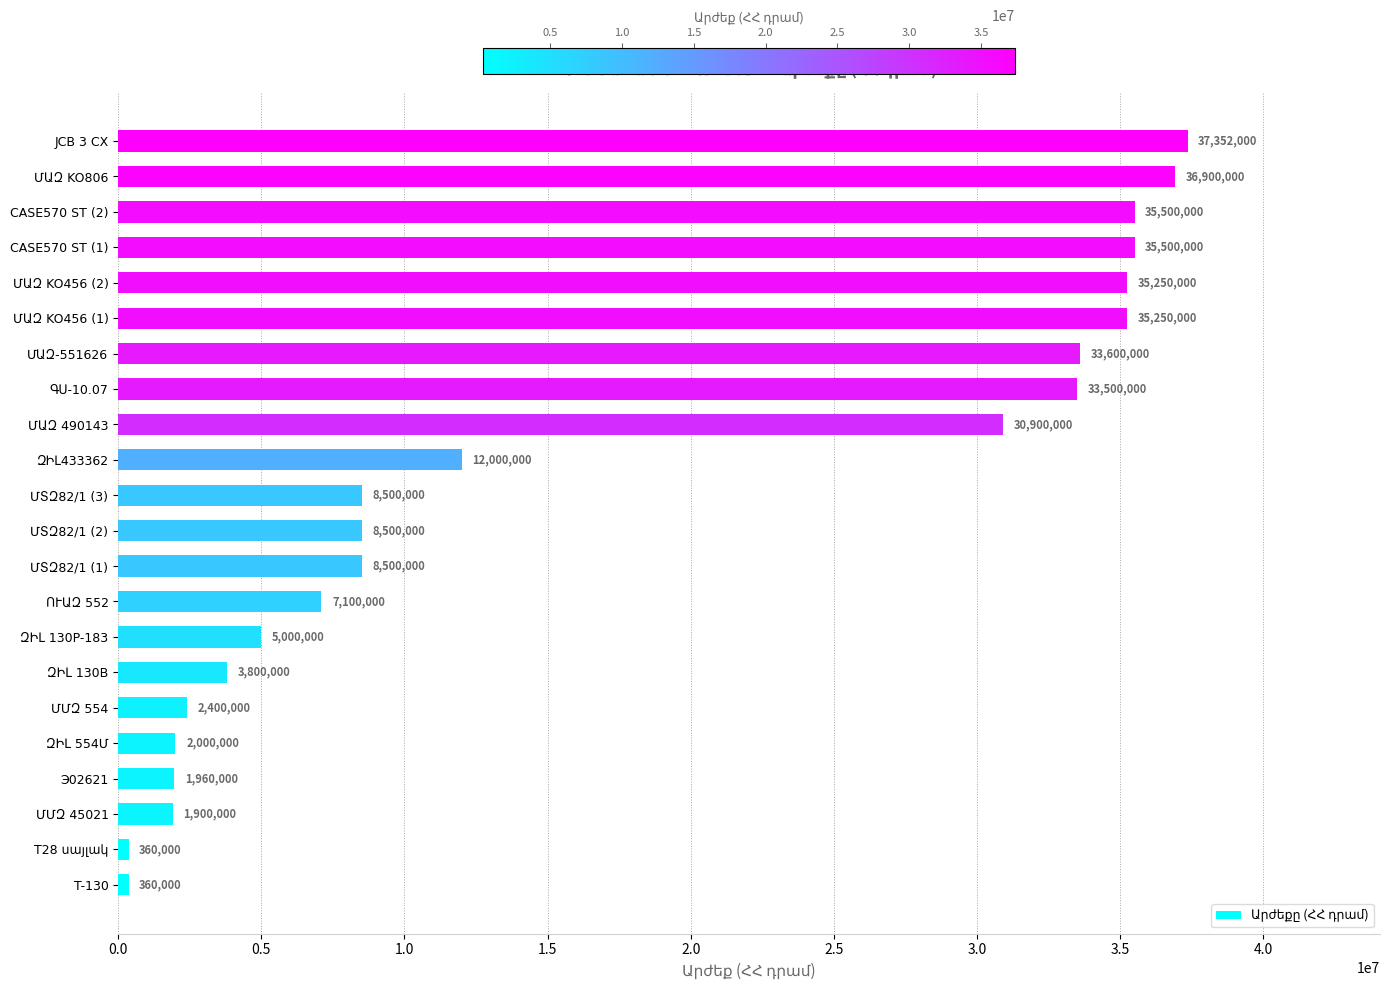

Is it true that the value at Э02621 is 636502?

False